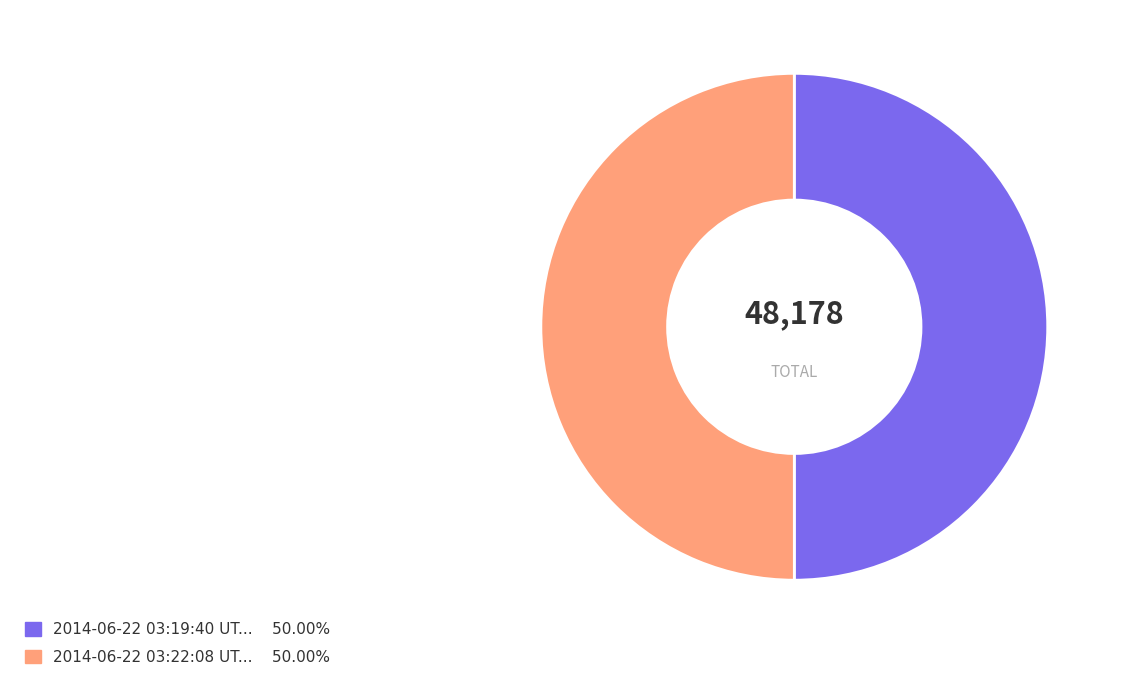

Count the number of slices in the pie.

2